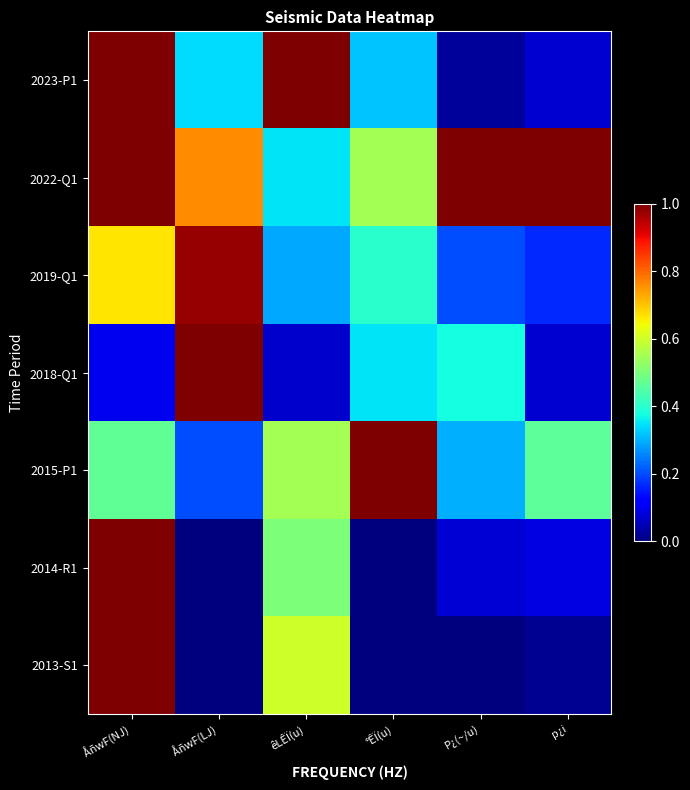

How many categories are shown in the chart?

6